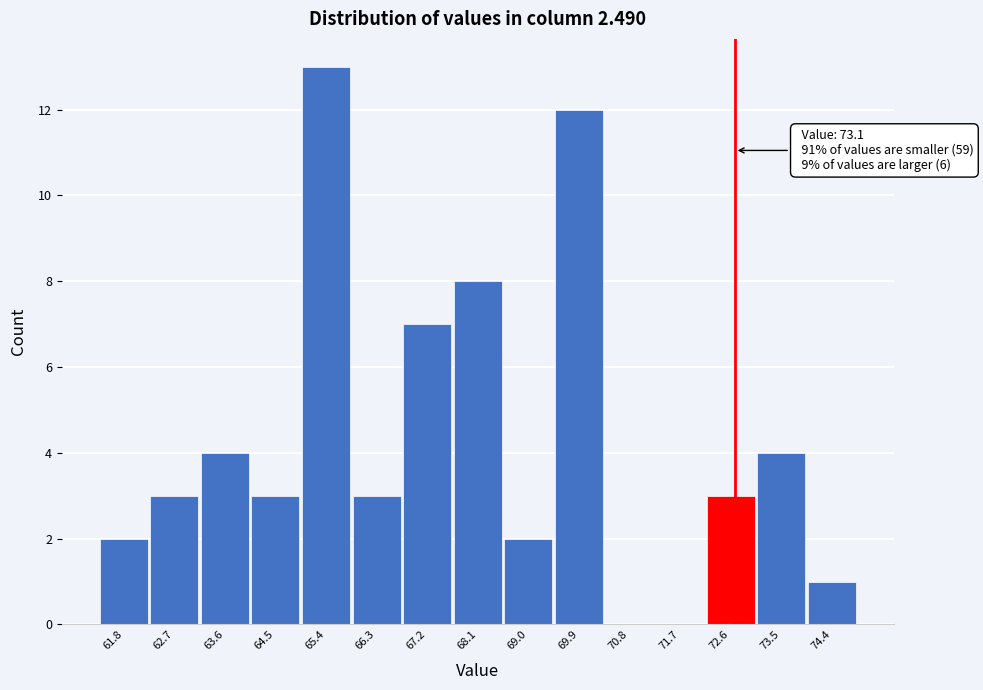

Reading left to right, list all the values displayed in this chart.

61.8=2	62.7=3	63.6=4	64.5=3	65.4=13	66.3=3	67.2=7	68.1=8	69.0=2	69.9=12	70.8=0	71.7=0	72.6=3	73.5=4	74.4=1